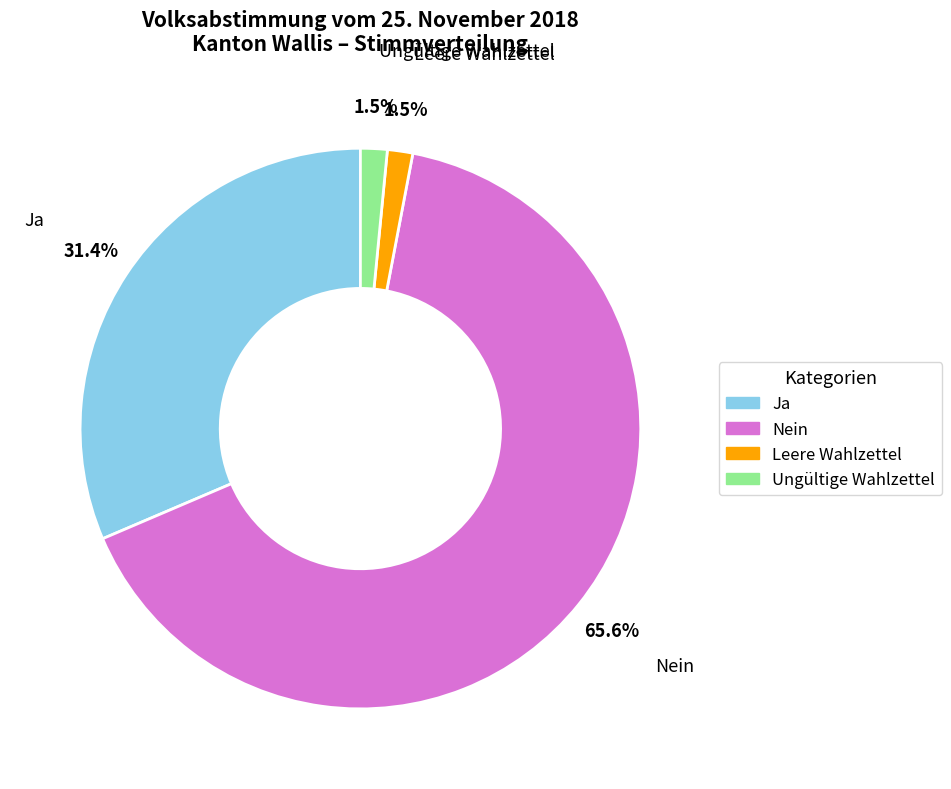

Which slice is the largest?

Nein